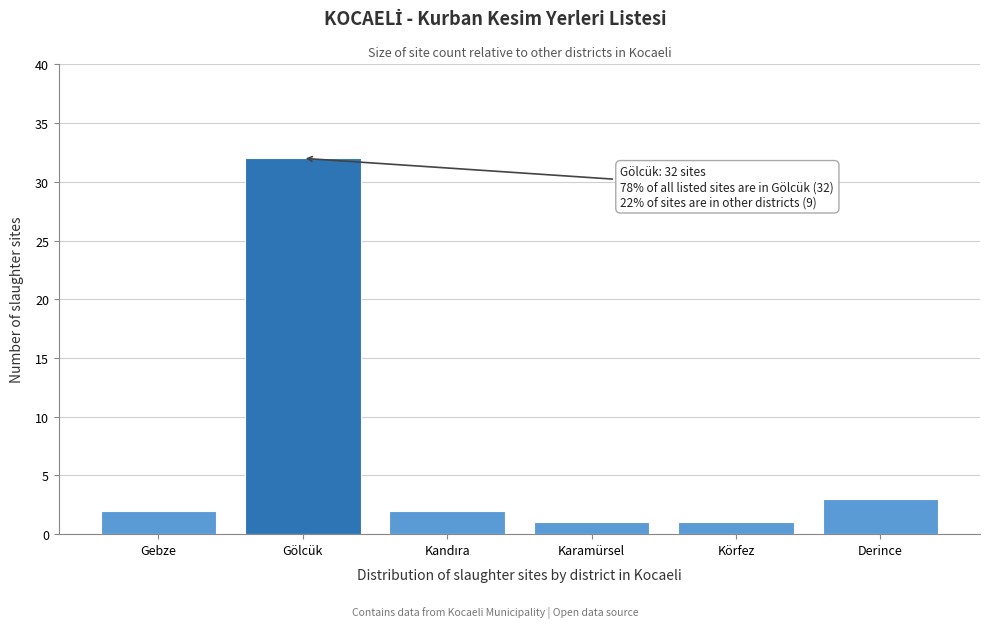

Reading left to right, list all the values displayed in this chart.

2	32	2	1	1	3